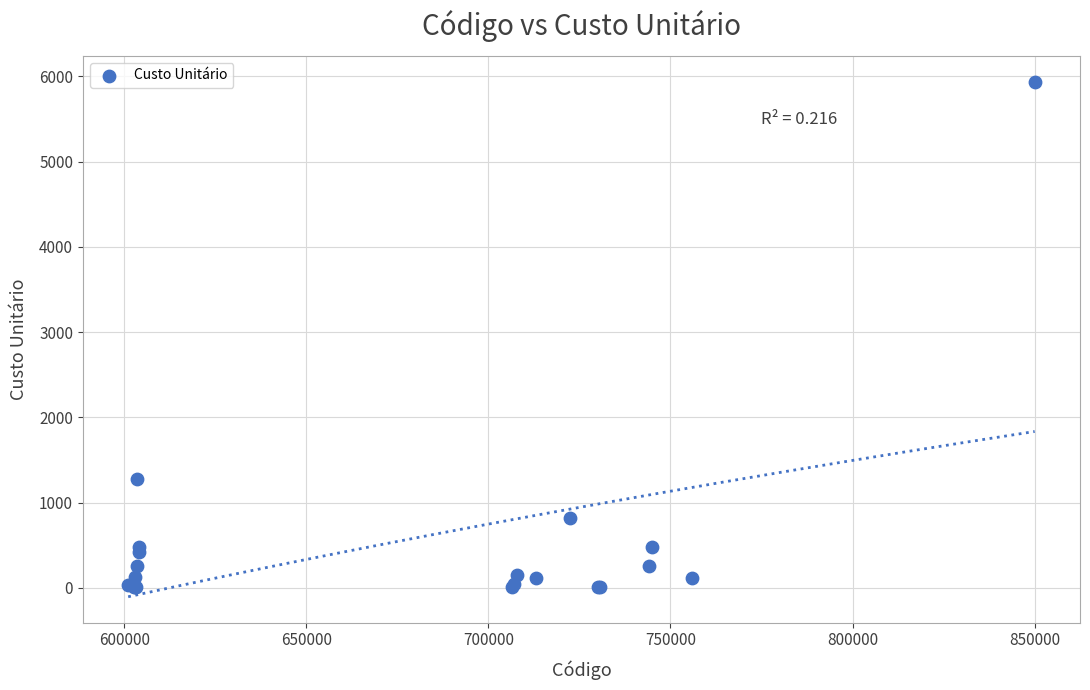

What Y value in the scatter plot is closest to 2975?

1272.0